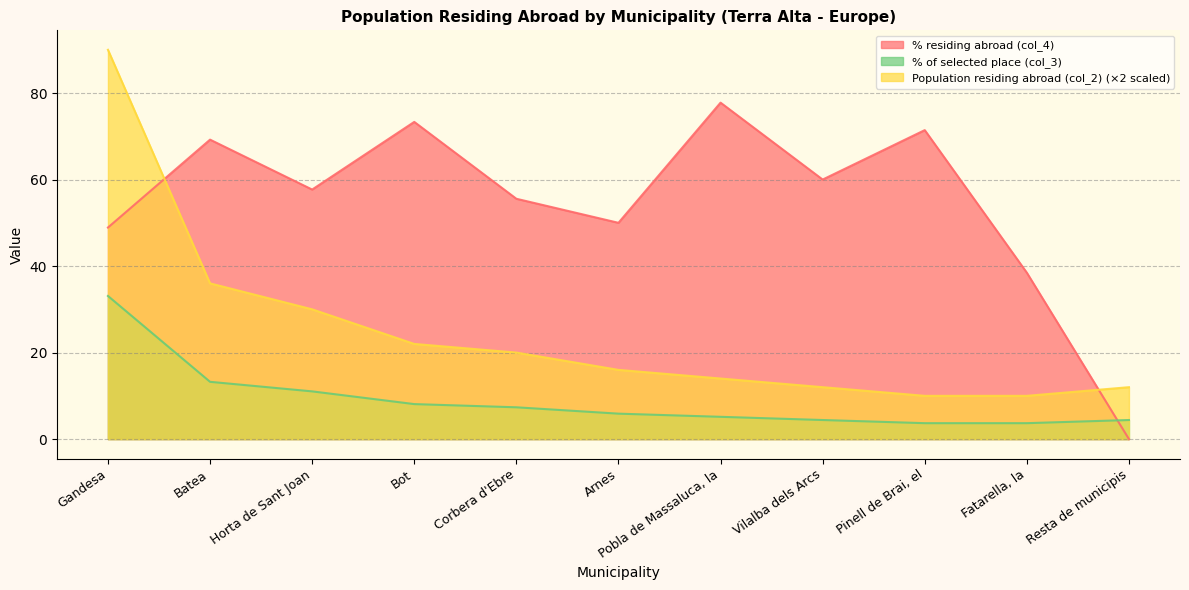

How many times do Population residing abroad (col_2) and % residing abroad (col_4) cross each other?

2